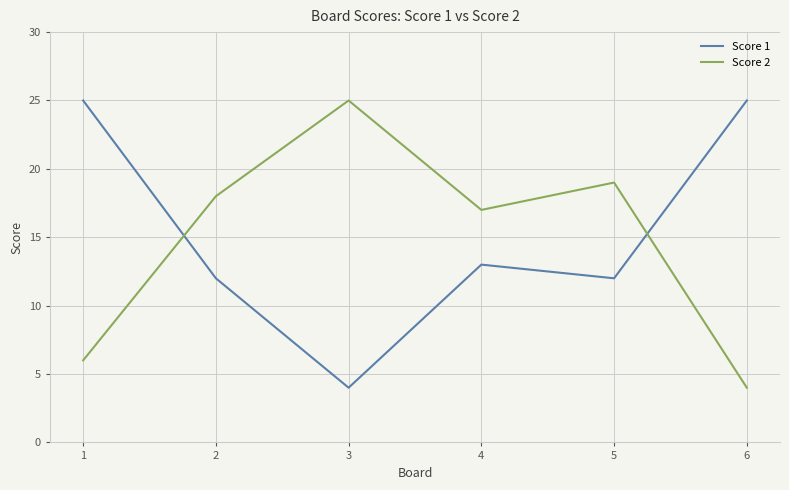

Rank the series at 2 from lowest to highest value.

Score 1, Score 2